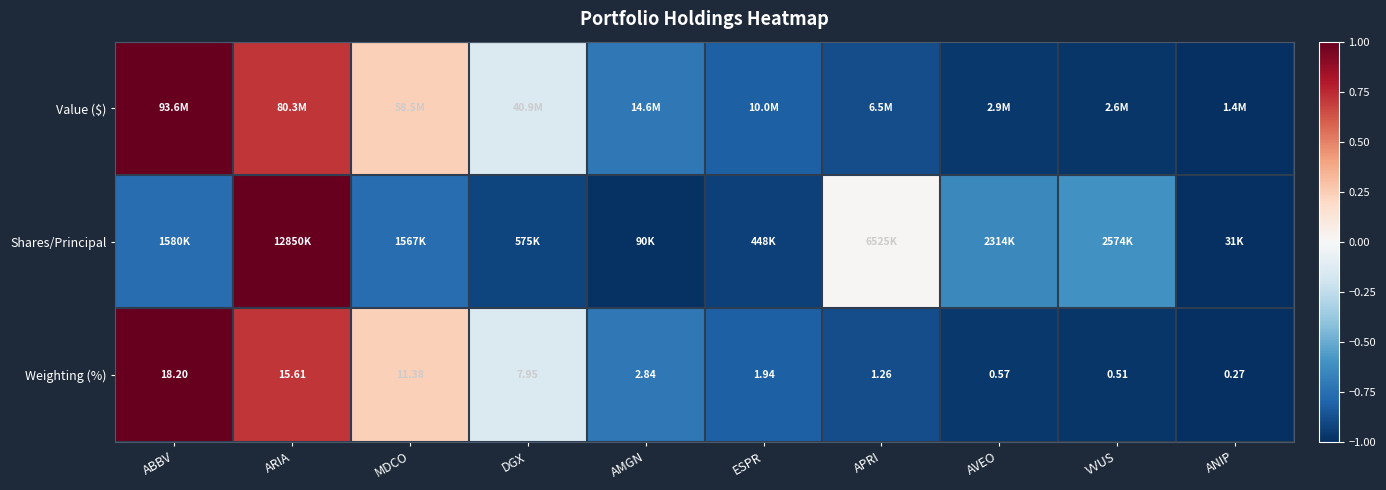

Rank the categories by Weighting (%) value from highest to lowest.

ABBV, ARIA, MDCO, DGX, AMGN, ESPR, APRI, AVEO, VVUS, ANIP